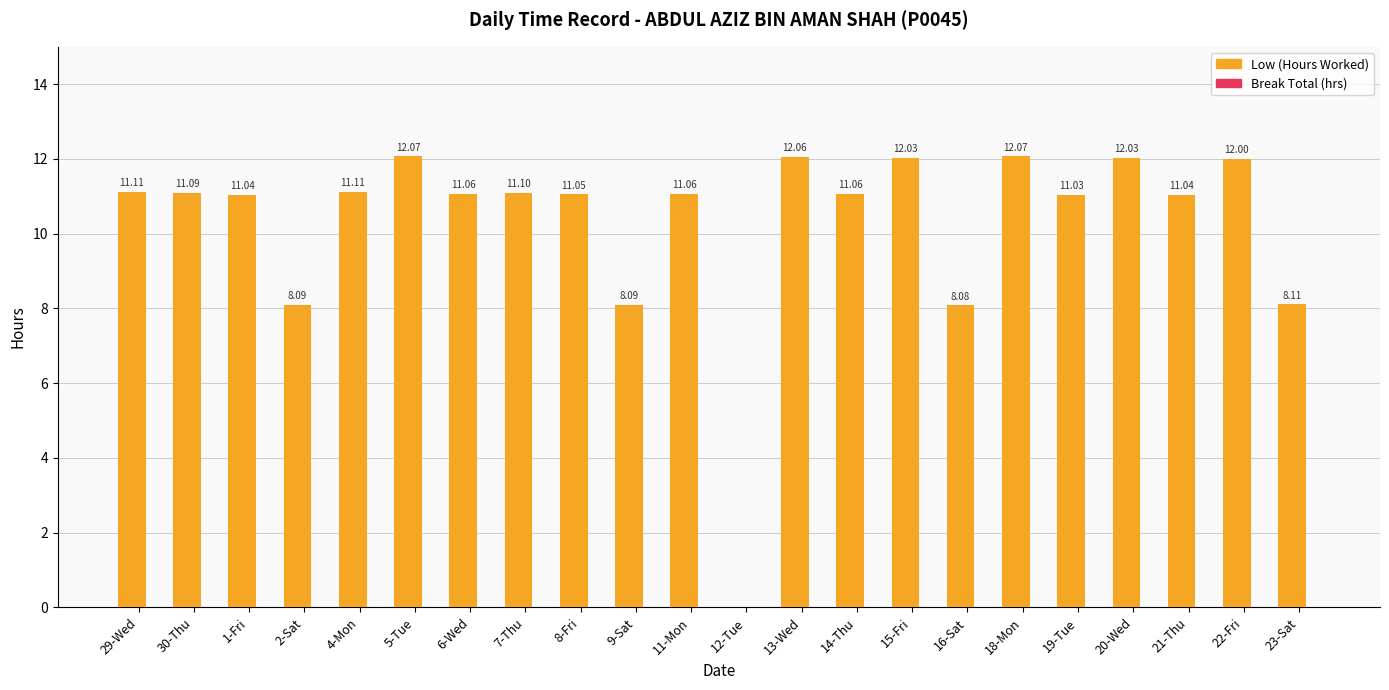

What is the sum of all values?

226.4